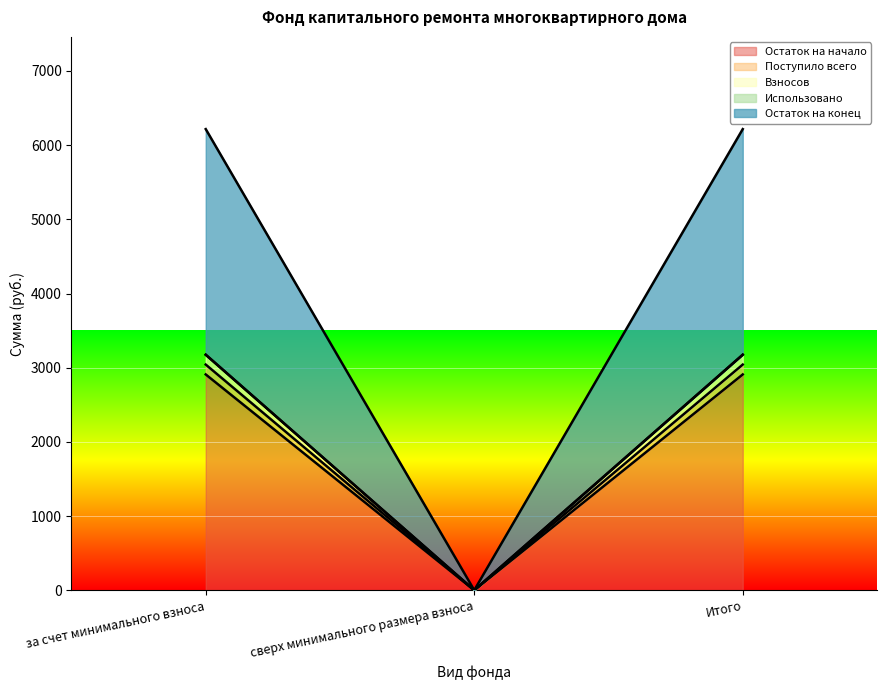

Between за счет минимального взноса and Итого, which series saw the biggest shift?

Остаток на начало